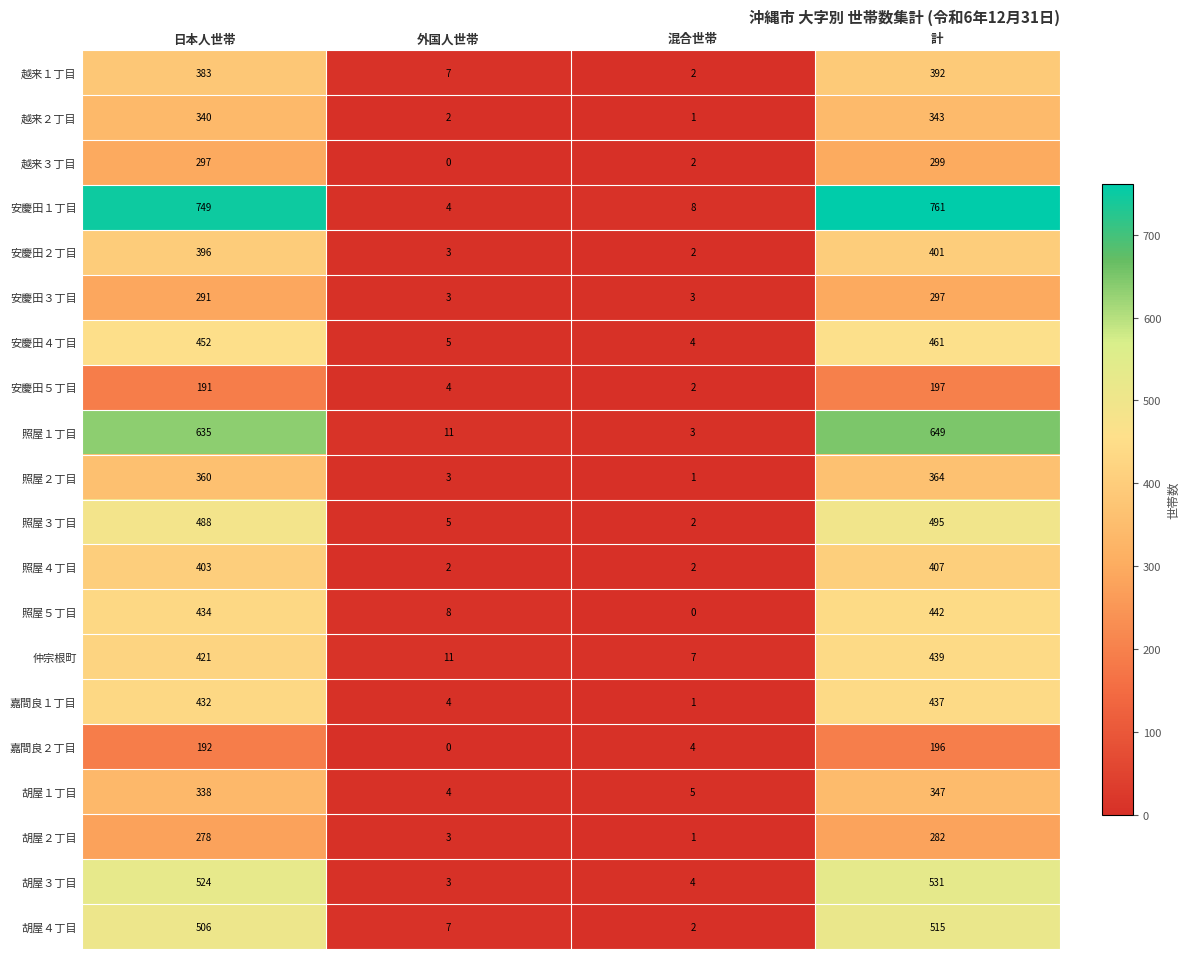

What is the average value of the 胡屋３丁目 series?

266